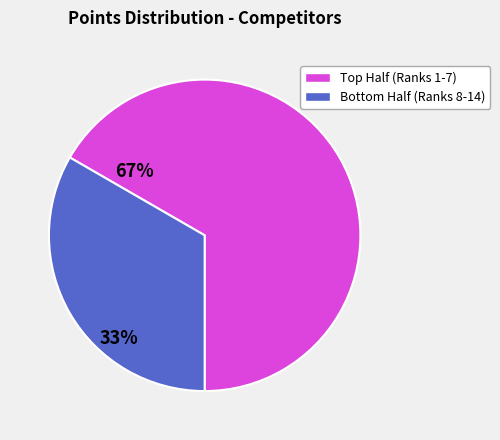

Does any single category account for the majority?

Yes